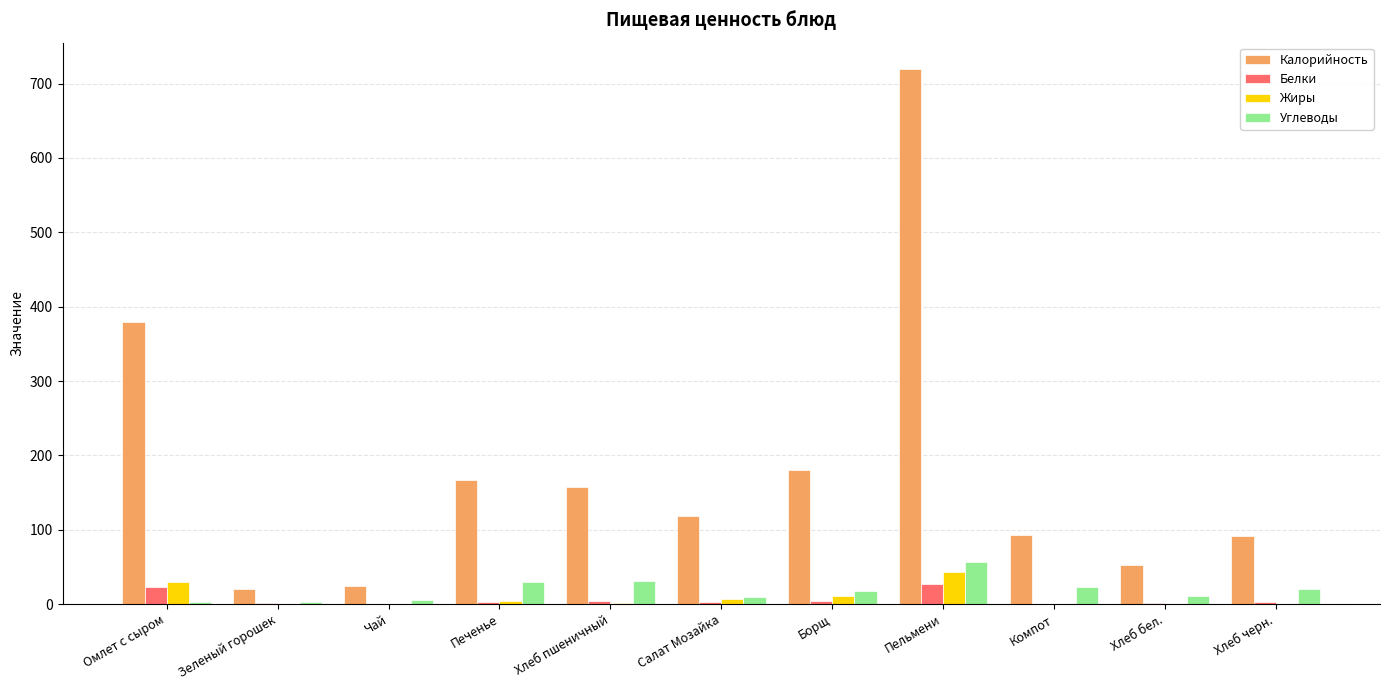

At which category does the chart reach its peak across all series?

Пельмени